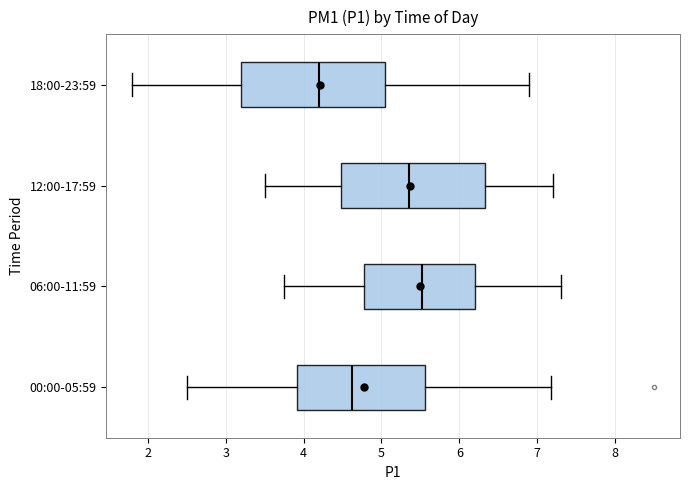

Reading bottom to top, transcribe this box plot: for each box, give where its median line is, the range the box spans, and where its two whiskers end, as read against the x-axis. The values are not printed on the chart, so give them approximately, as read against the axis.

00:00-05:59: median 4.6, box 3.9 to 5.6, whiskers 2.5 to 7.2
06:00-11:59: median 5.5, box 4.8 to 6.2, whiskers 3.8 to 7.3
12:00-17:59: median 5.4, box 4.5 to 6.3, whiskers 3.5 to 7.2
18:00-23:59: median 4.2, box 3.2 to 5.1, whiskers 1.8 to 6.9